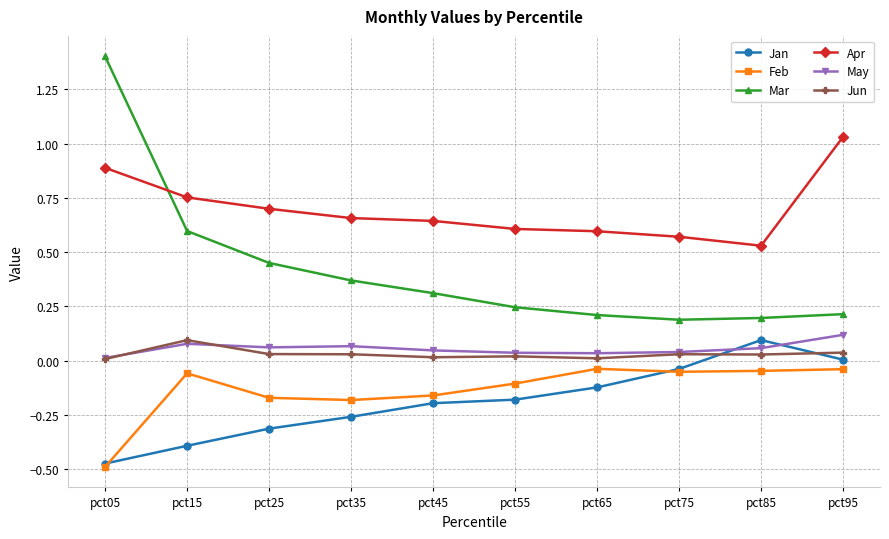

At which category does the chart reach its peak across all series?

pct05